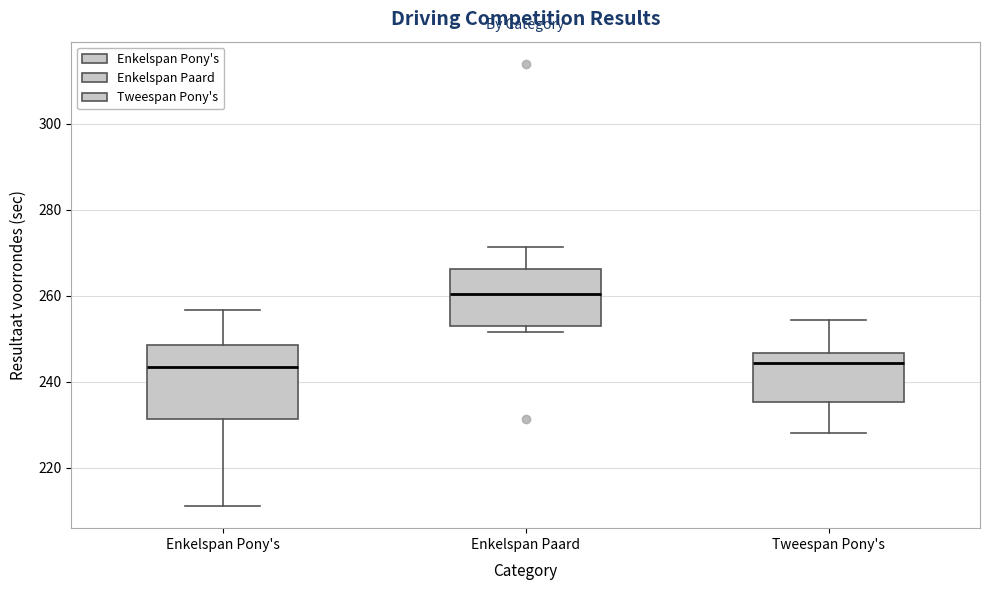

Which box is the tallest, from its lower edge to its upper edge?

Enkelspan Pony's